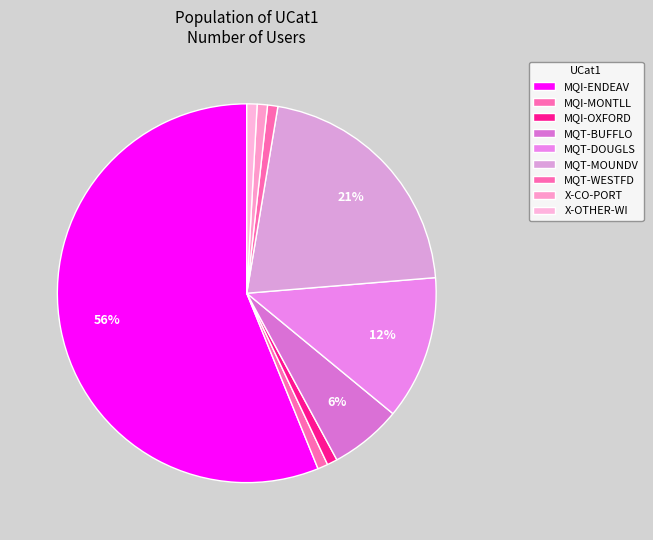

What percentage is NOT represented by MQT-WESTFD?

99.1%